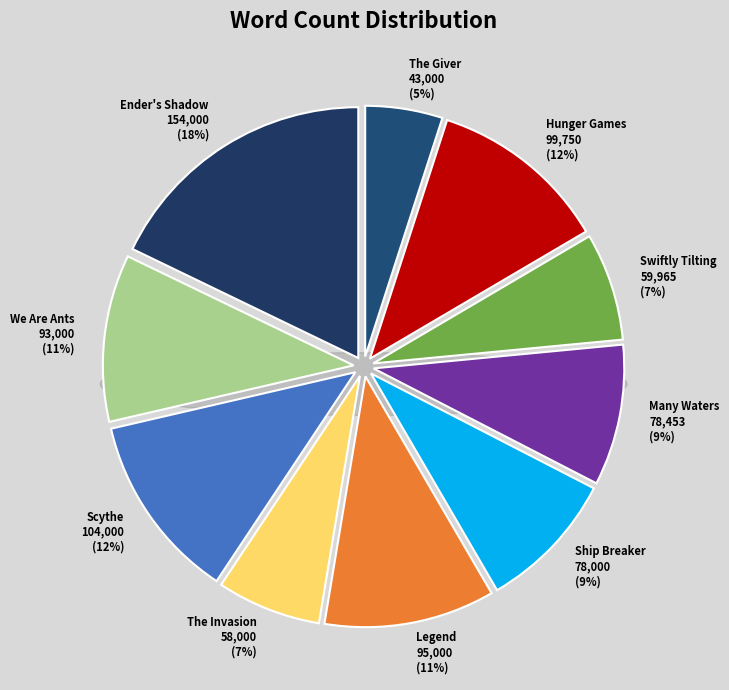

Count the number of slices in the pie.

10